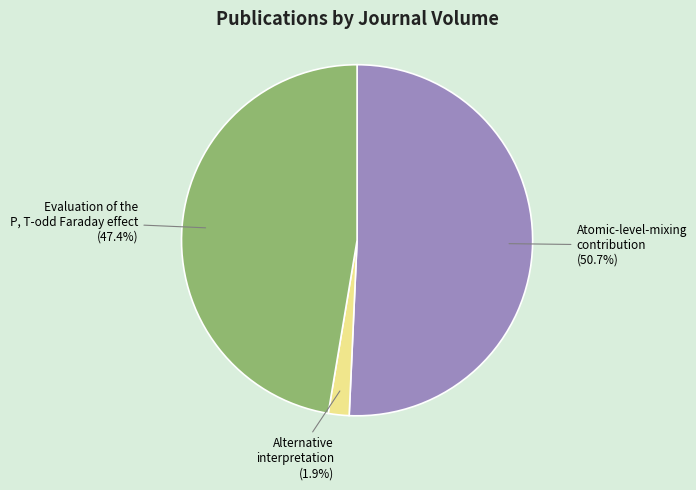

How many slices are in this pie chart?

3